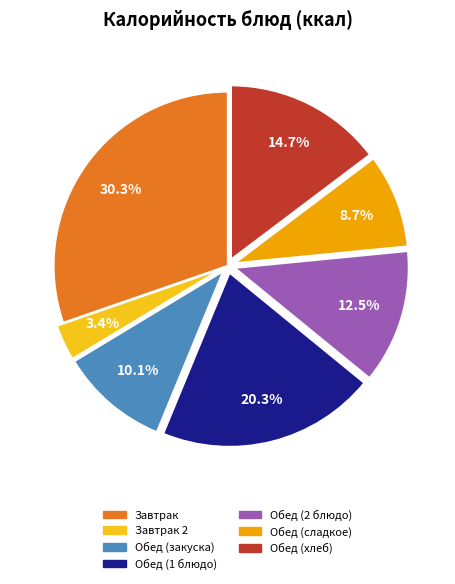

Is there any slice that represents more than half of the pie?

No